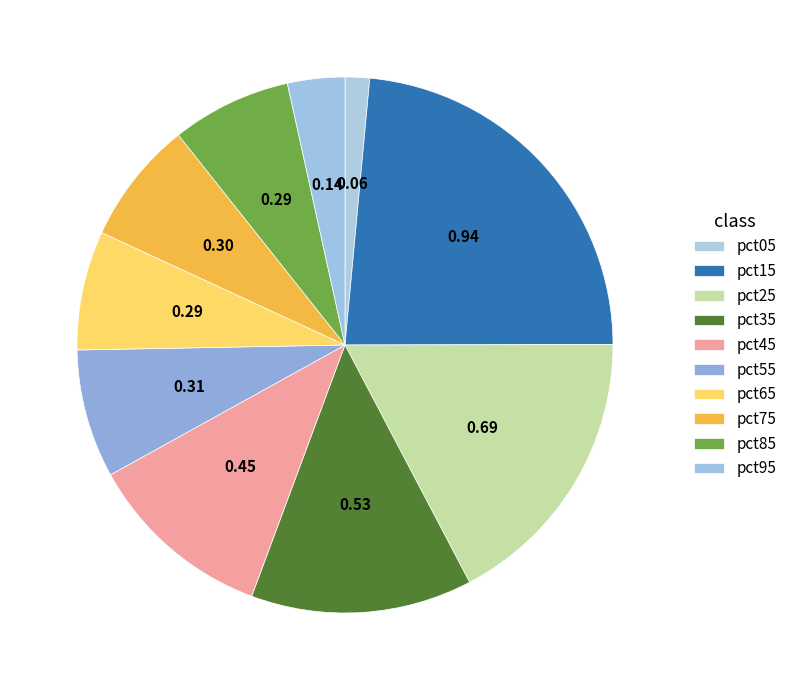

To the nearest percent, what is the combined percentage of pct65 and pct55?

15%